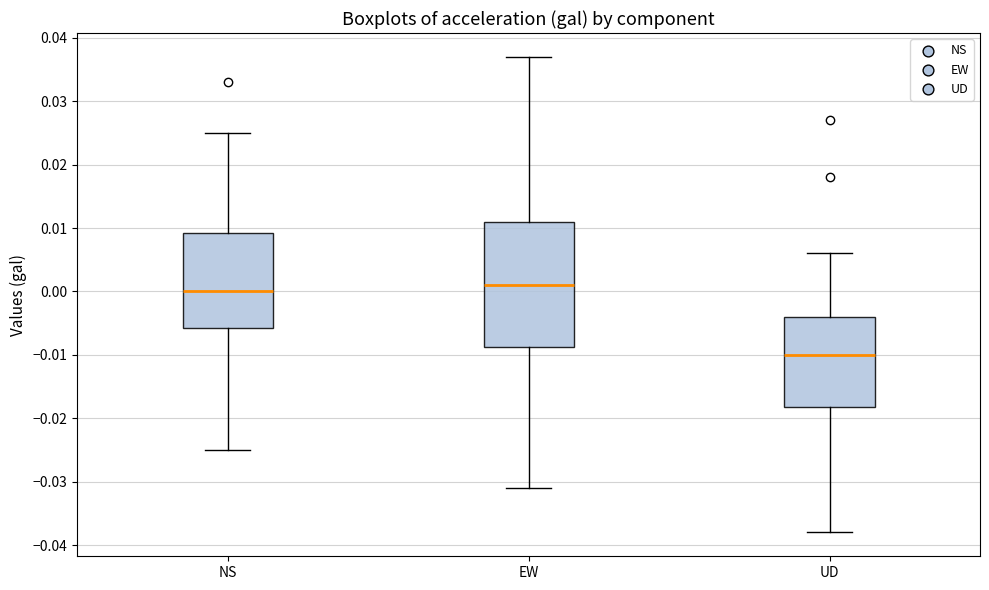

Which box's median line is the lowest?

UD